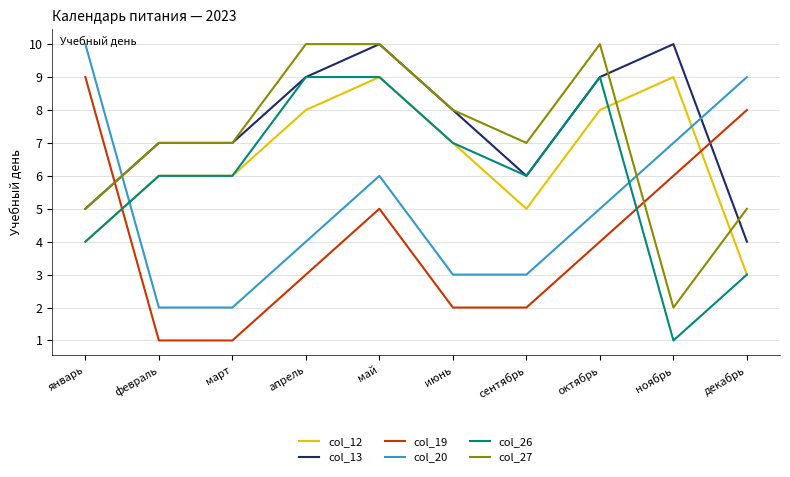

Where do col_20 and col_26 first cross each other?

январь and февраль